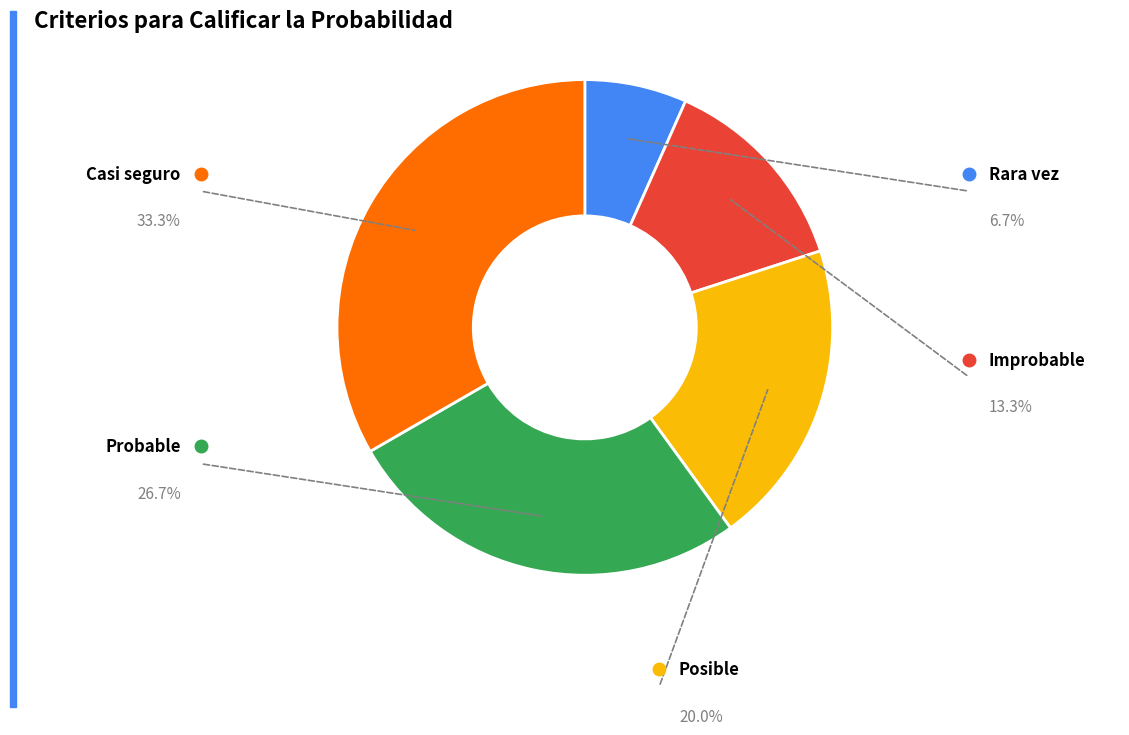

Does any single category account for the majority?

No